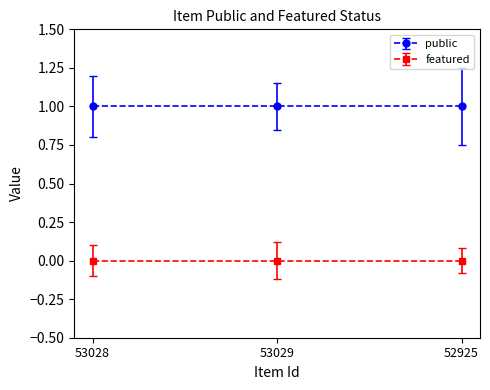

Reading right to left, extract all data points from this chart.

public: 52925=1	53029=1	53028=1
featured: 52925=0	53029=0	53028=0